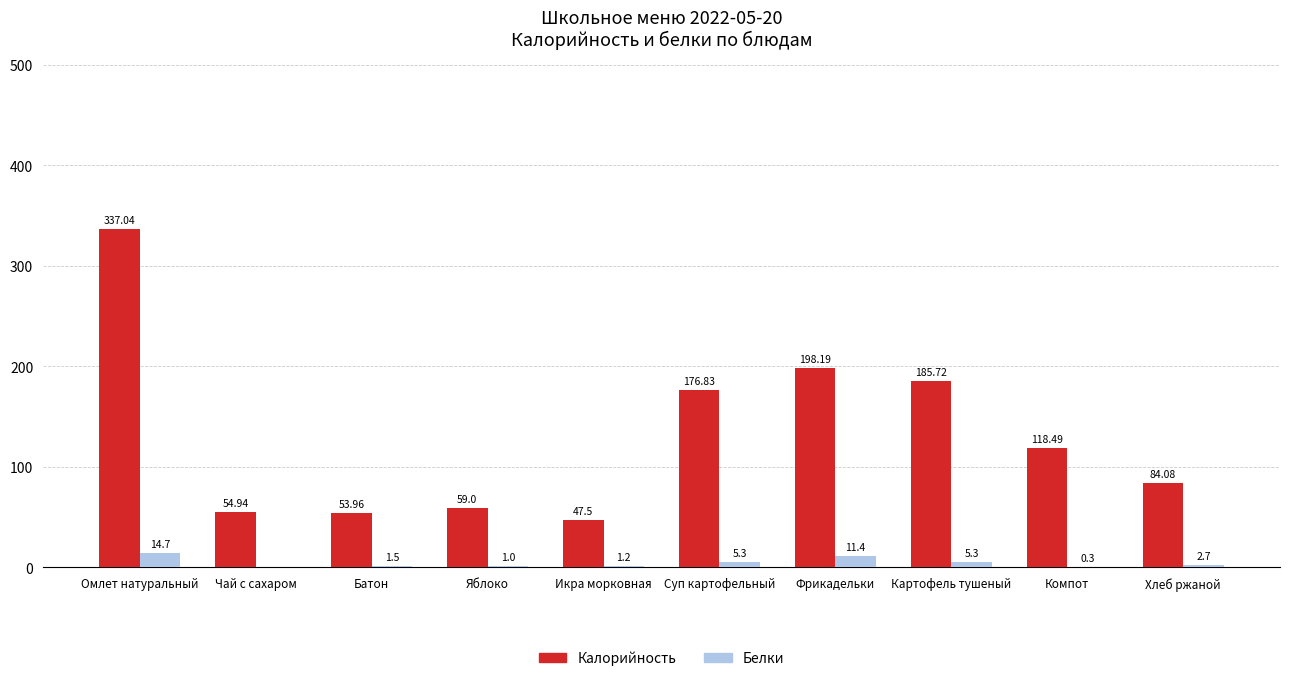

At which label is Калорийность closest to 192?

Фрикадельки